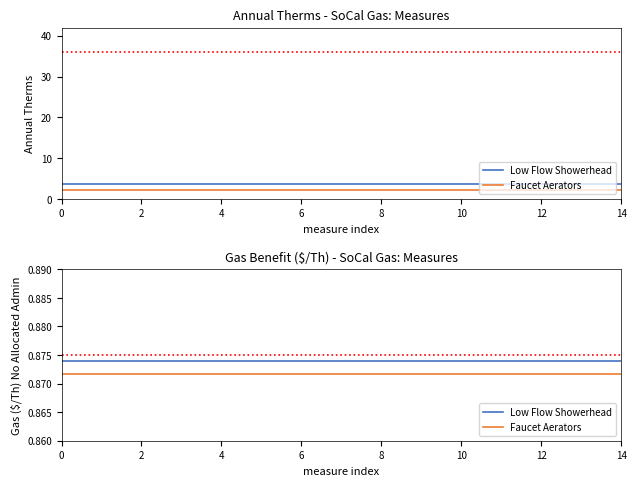

True or false: Low Flow Showerhead has a value of 1.3 at 14.

False